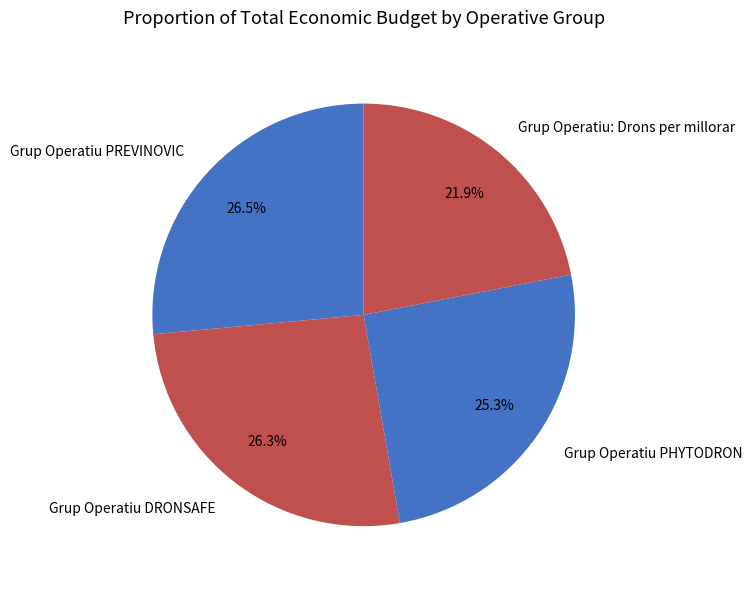

How many segments does this pie chart have?

4